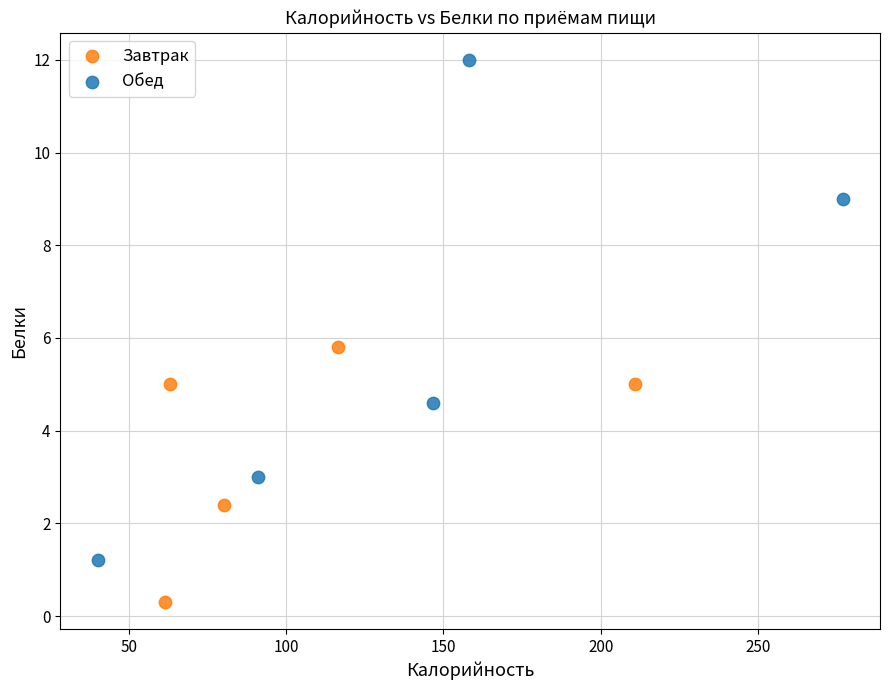

Which series reaches the minimum Y coordinate?

Завтрак